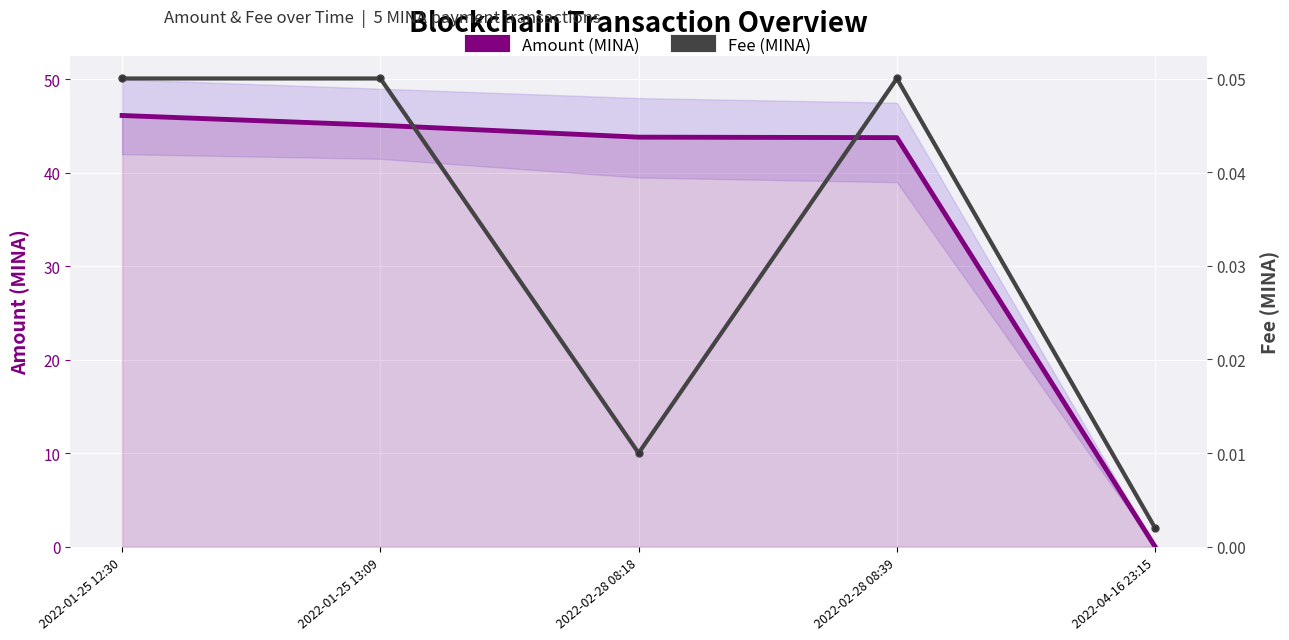

What is the average value of the Amount (MINA) series?

35.8